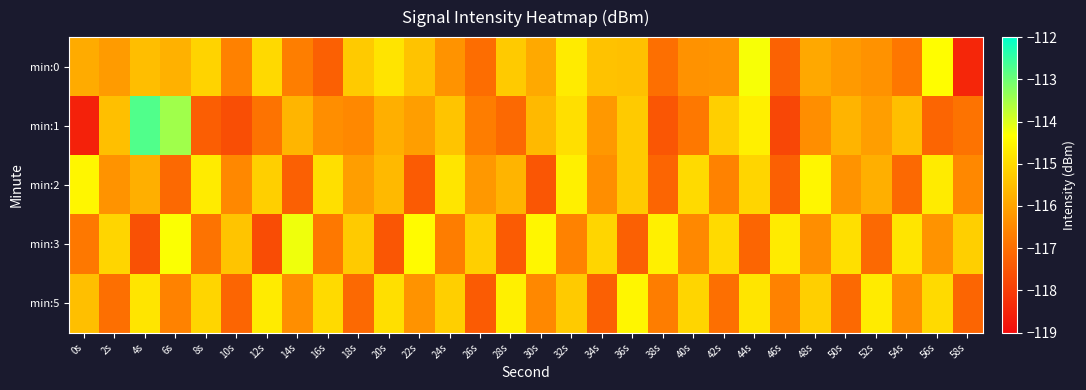

Which series has the largest total across all categories?

min:5